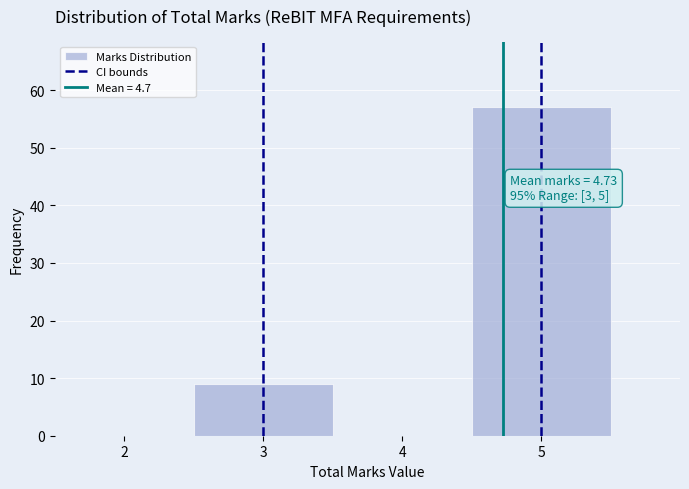

Over which range of the x-axis is the bar tallest?

4.5 to 5.5